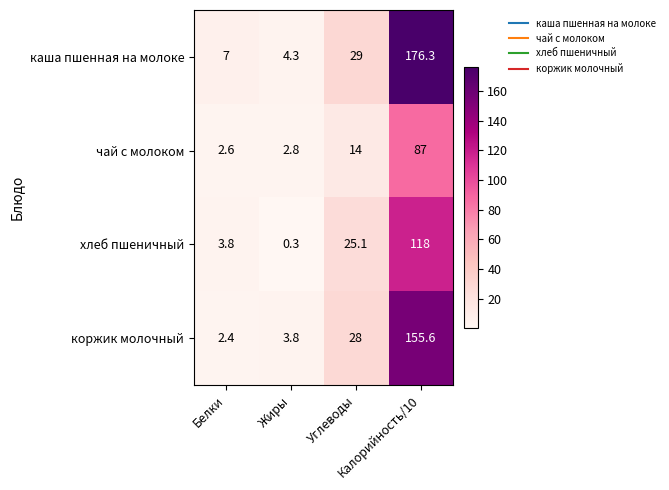

What is the difference between the second highest and minimum values in the каша пшенная на молоке series?

24.7